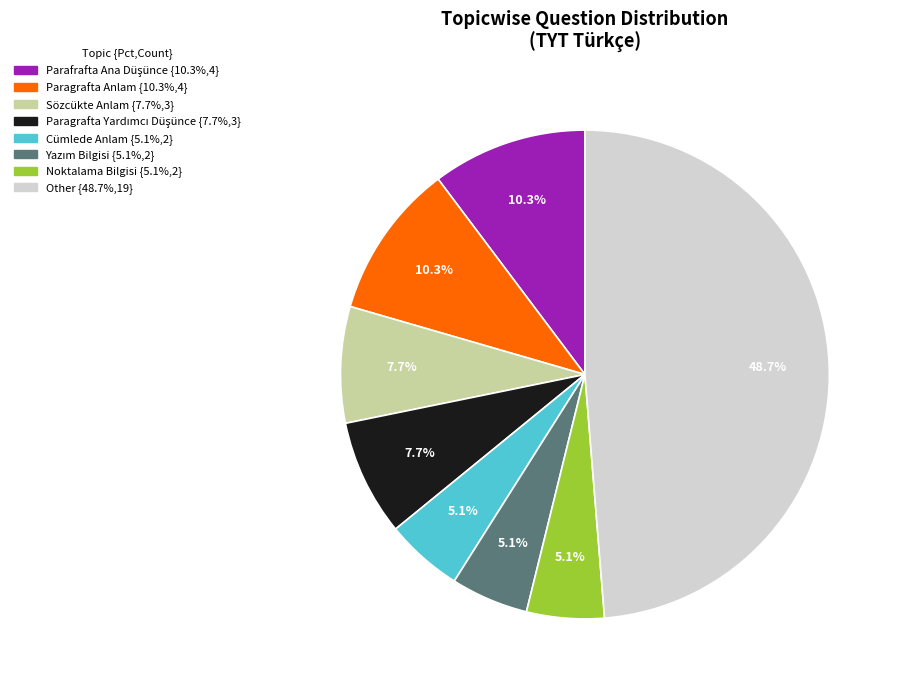

Is there any slice that represents more than half of the pie?

No